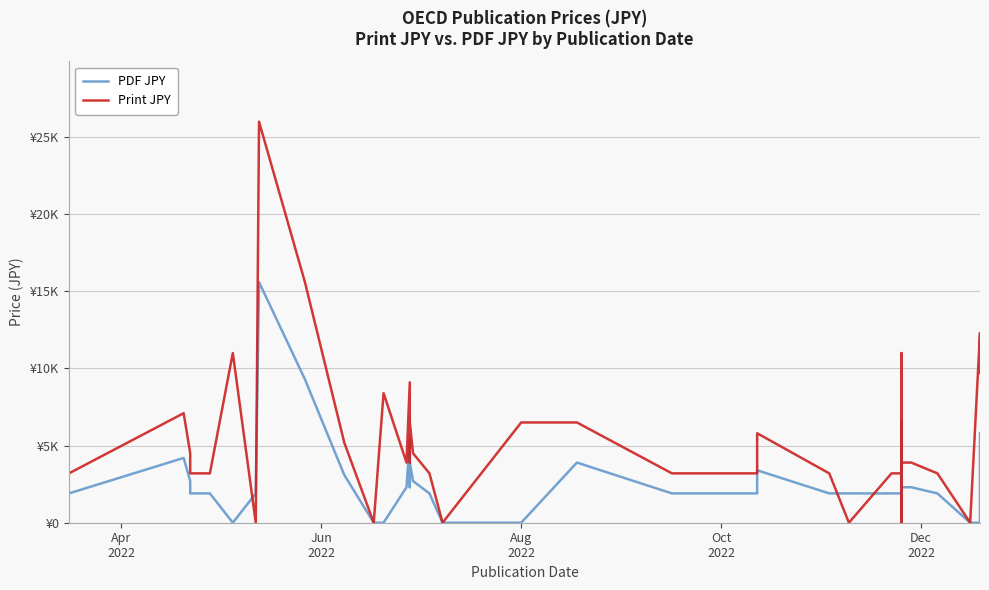

Which series has the widest spread of values?

Print JPY